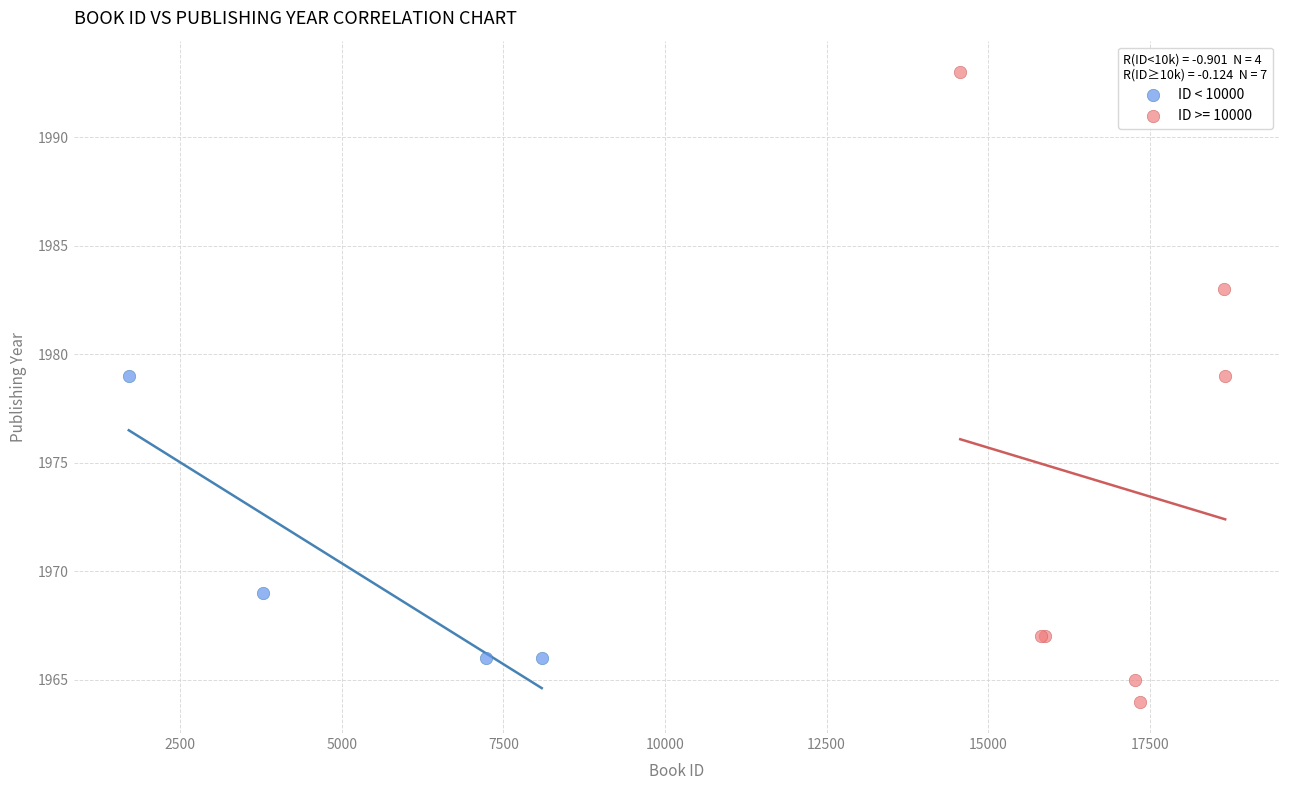

Which series contains the highest Y value?

ID >= 10000